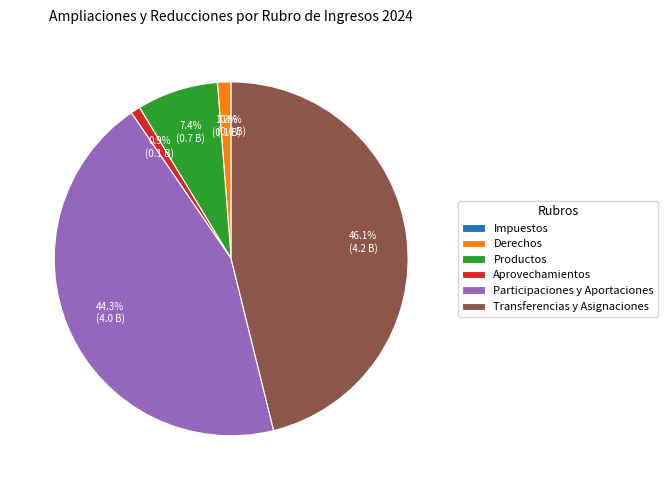

Combined, do Productos and Aprovechamientos account for over 50%?

No